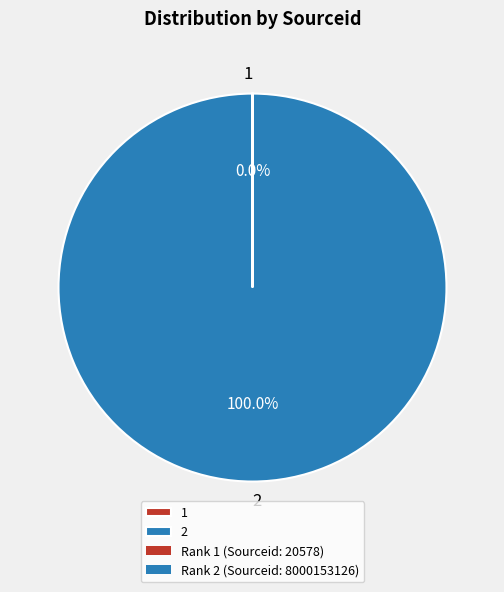

Is 2 the majority of the pie?

Yes